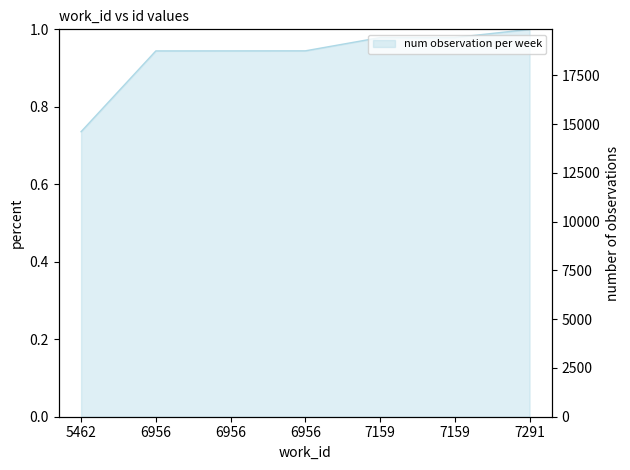

Rank the categories by value from lowest to highest.

5462, 6956, 6956, 6956, 7159, 7159, 7291